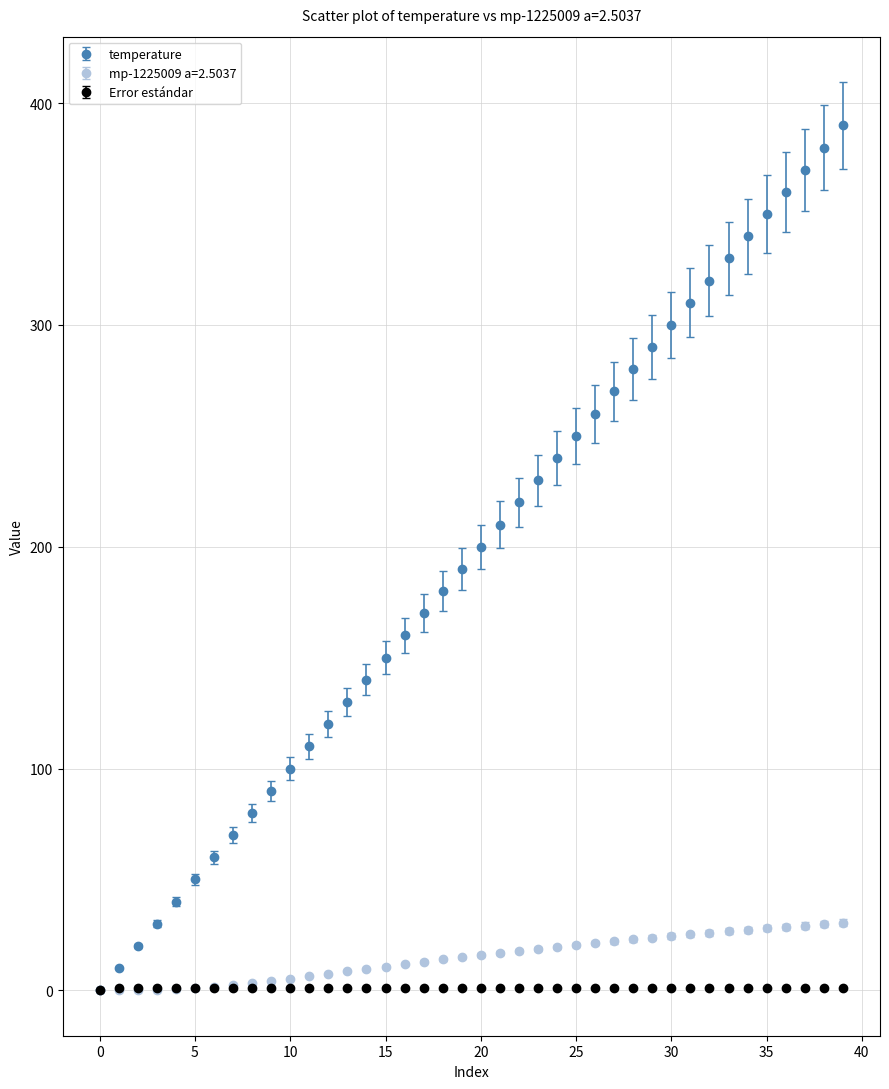

Which series has the largest range (max minus min)?

temperature